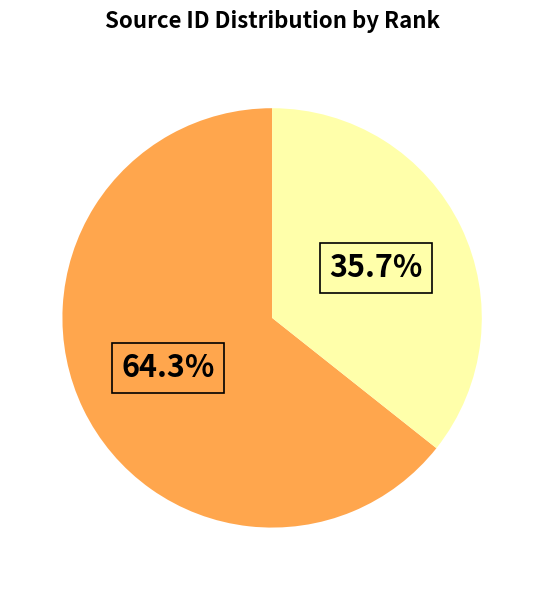

Is there a majority slice in this chart?

Yes